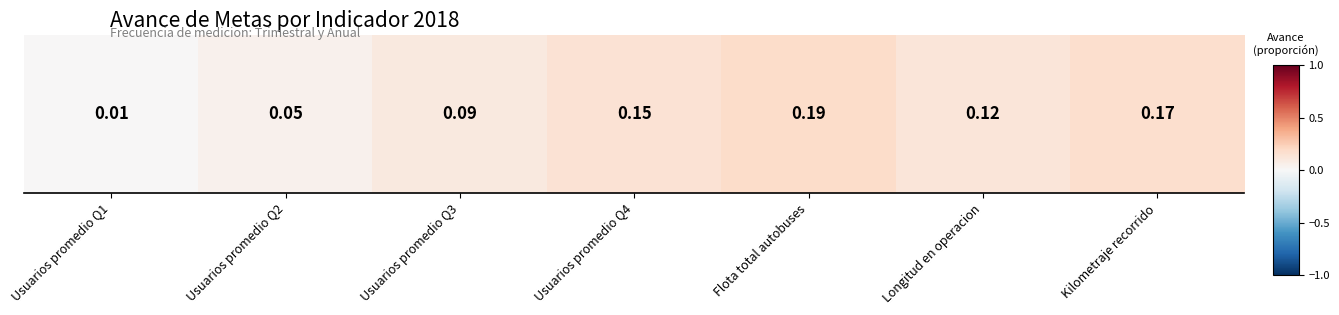

Reading right to left, what are all the values shown in this chart?

Kilometraje recorrido=0.2	Longitud en operacion=0.1	Flota total autobuses=0.2	Usuarios promedio Q4=0.1	Usuarios promedio Q3=0.1	Usuarios promedio Q2=0.0	Usuarios promedio Q1=0.0